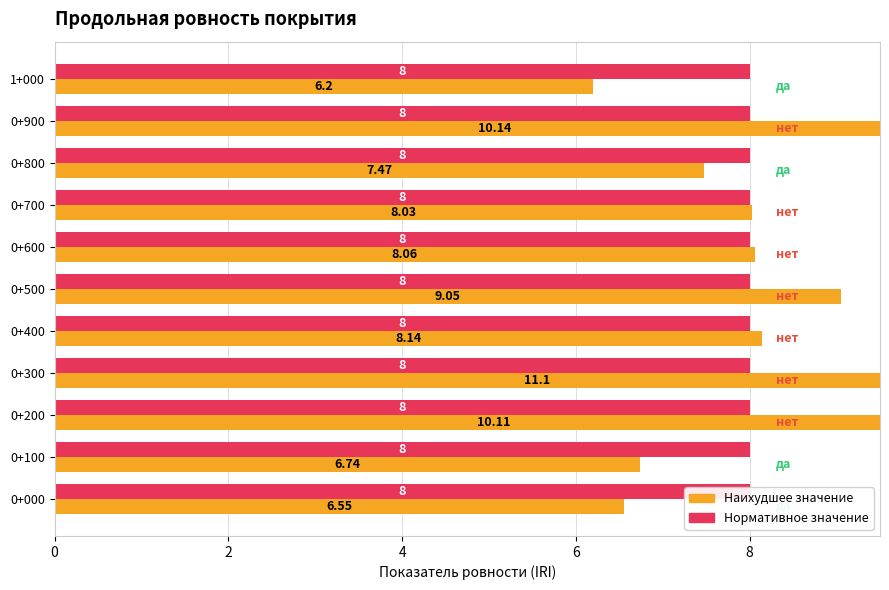

How many distinct data groups are displayed?

2